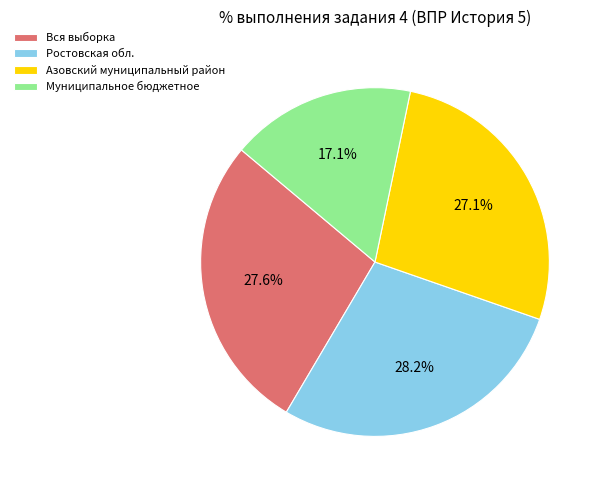

To the nearest percent, what portion does Вся выборка represent?

28%